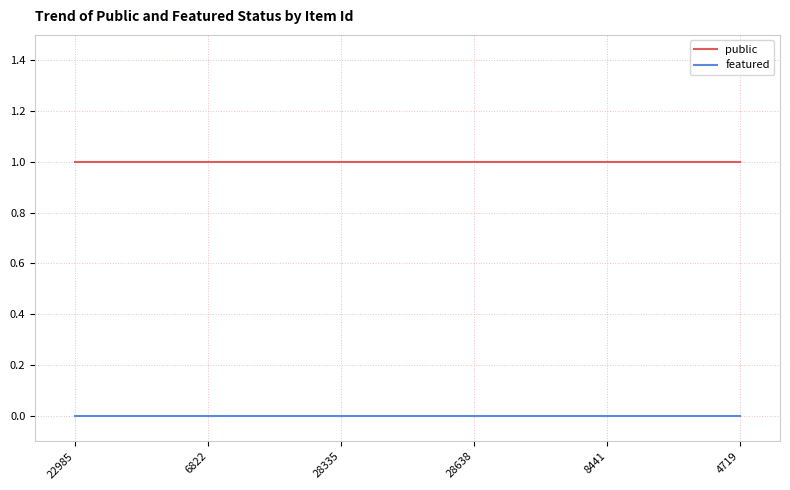

Which series has the largest total across all categories?

public